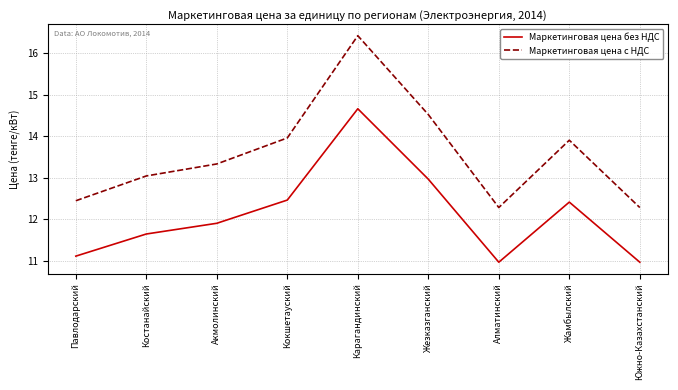

What position from the right is Жамбылский?

2